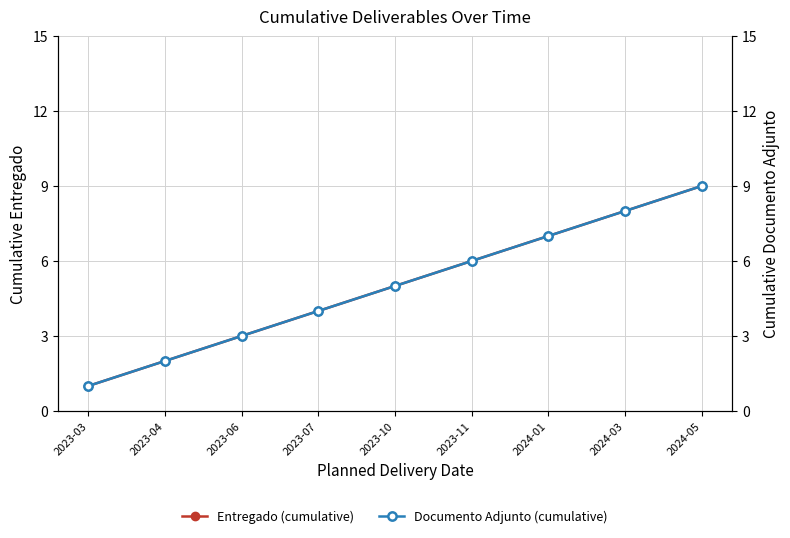

How many data points in Documento Adjunto (cumulative) are above 5?

4